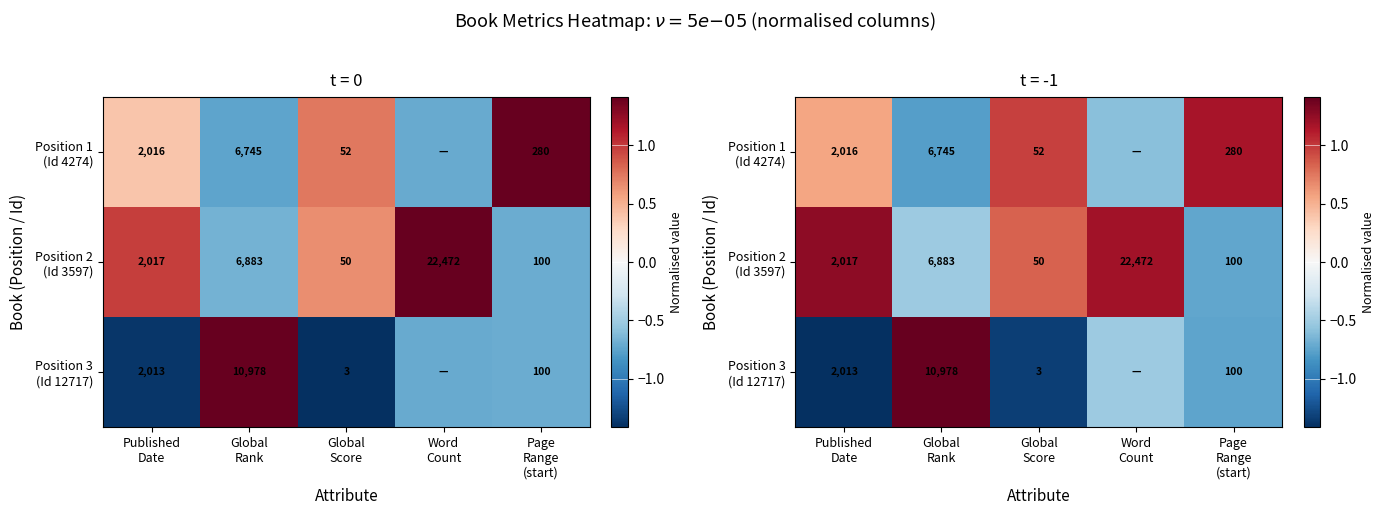

Which category has the highest value in the Position 3 (Id 12717) series?

Global Rank